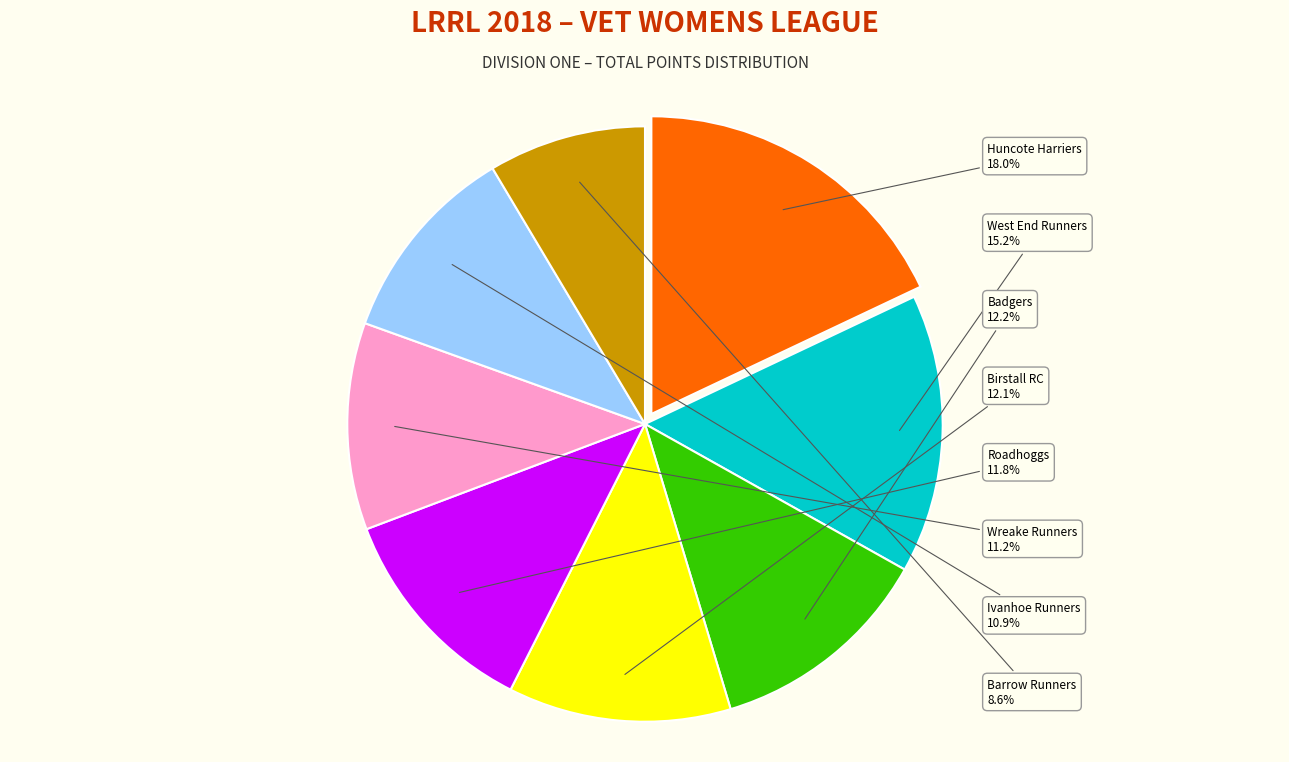

Approximately how many times larger is the value at Roadhoggs compared to Badgers?

1.0